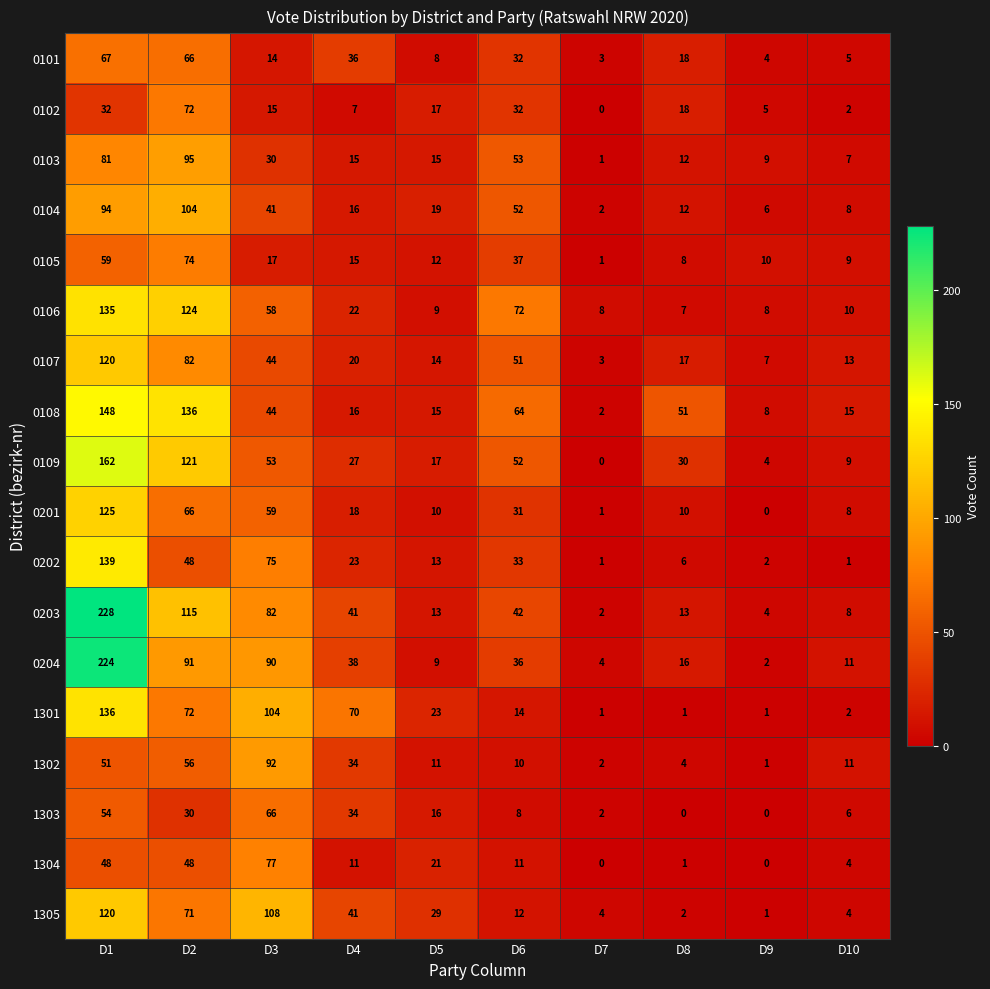

What is the maximum value shown in the chart?

228